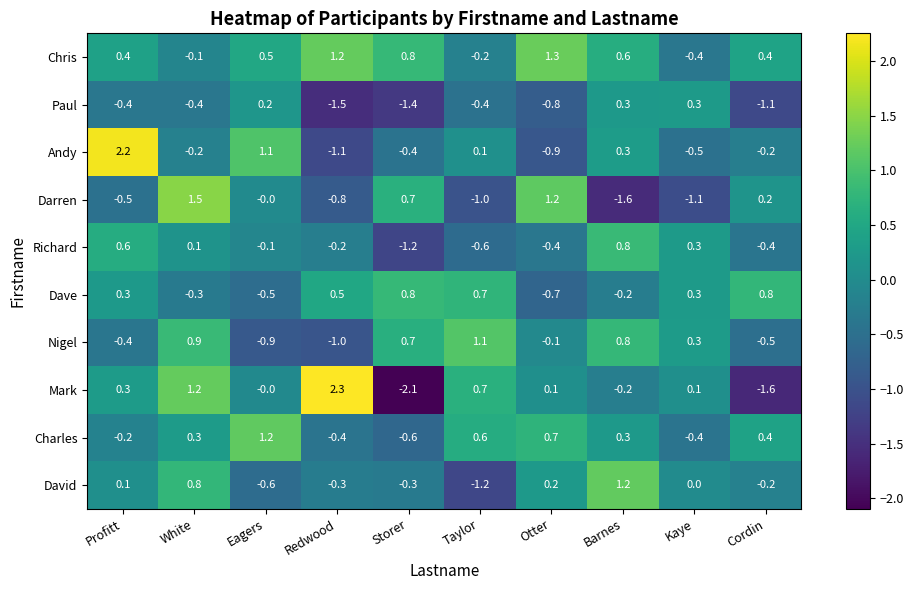

What is the smallest value displayed?

-2.1